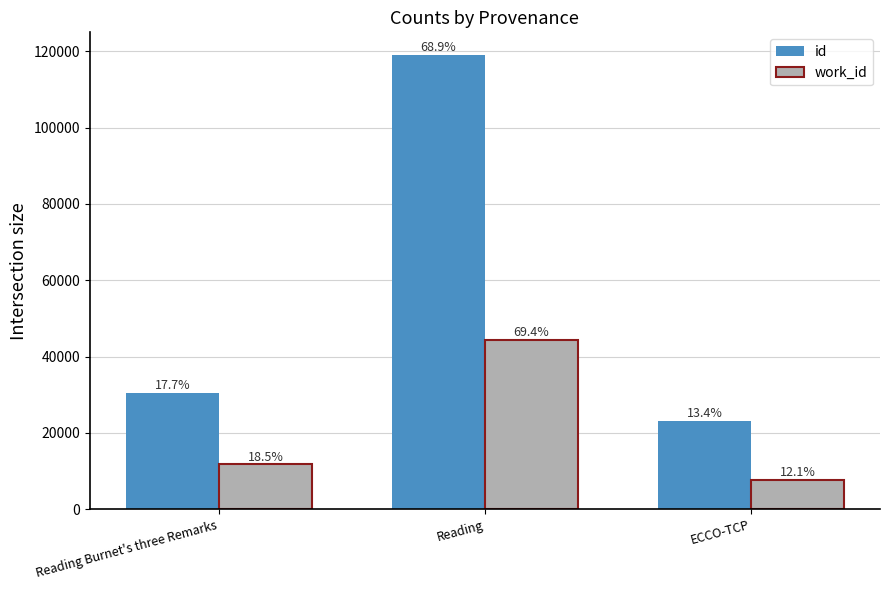

Are the bars grouped side by side (vs. stacked)?

Yes